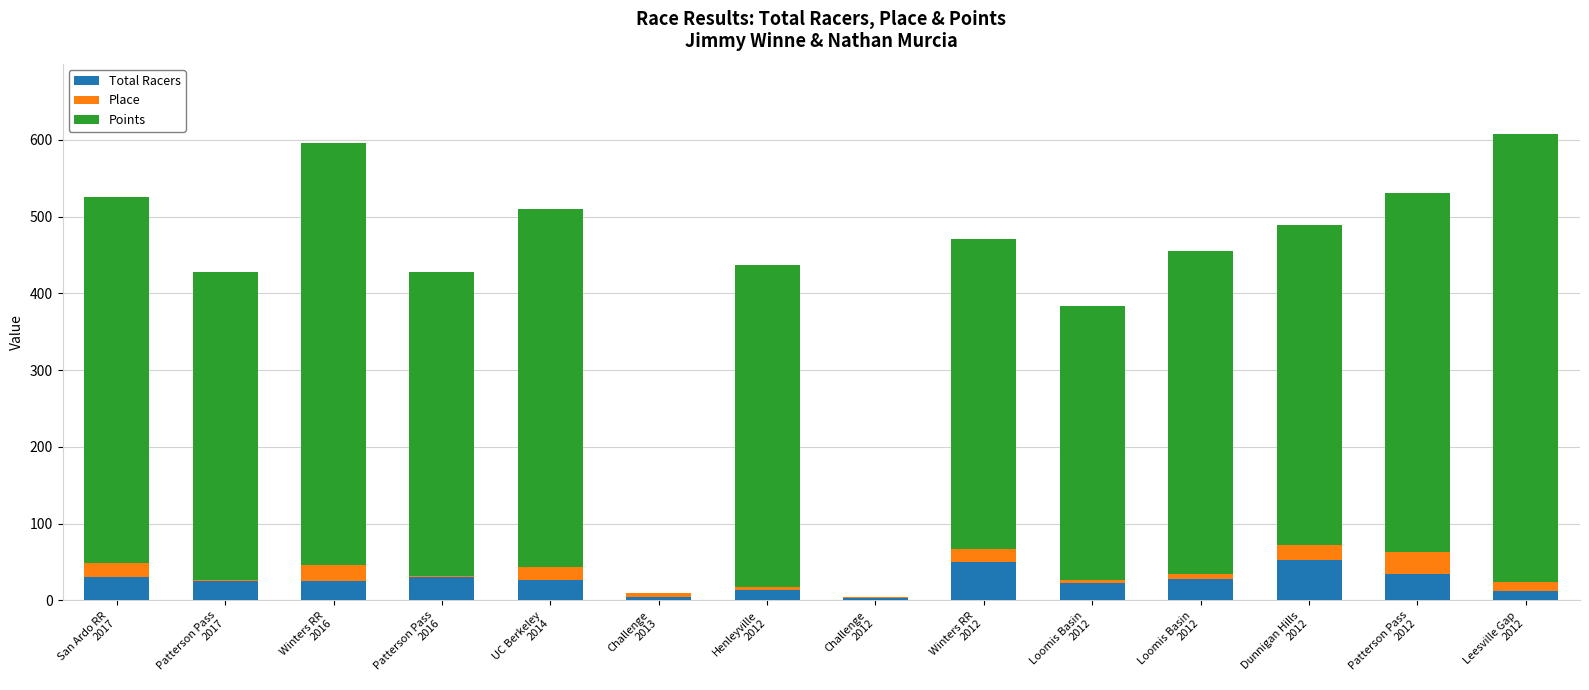

Are the bars grouped side by side (vs. stacked)?

No